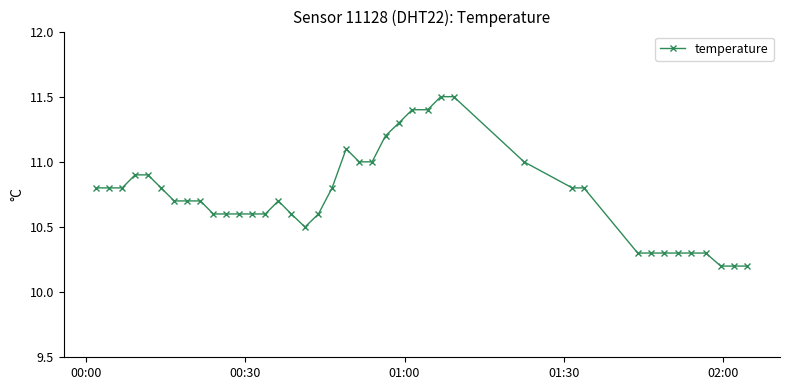

True or false: the data has more than 0 interior local peaks.

True